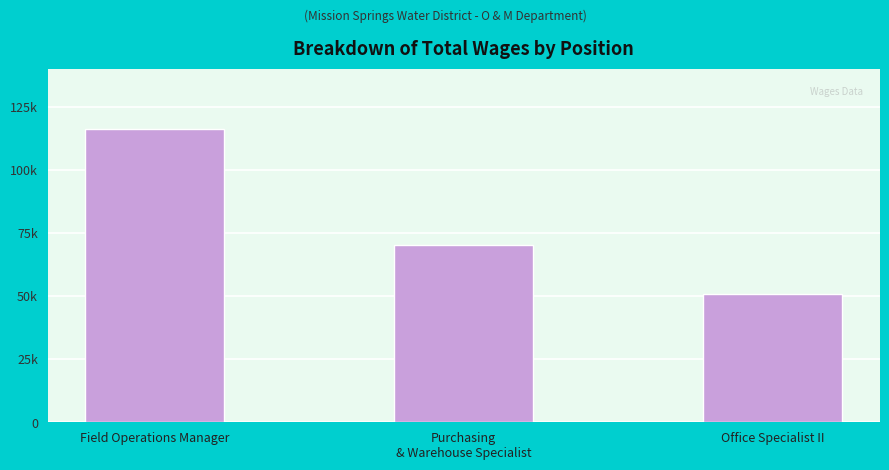

What is the difference between the maximum and minimum values?

65728